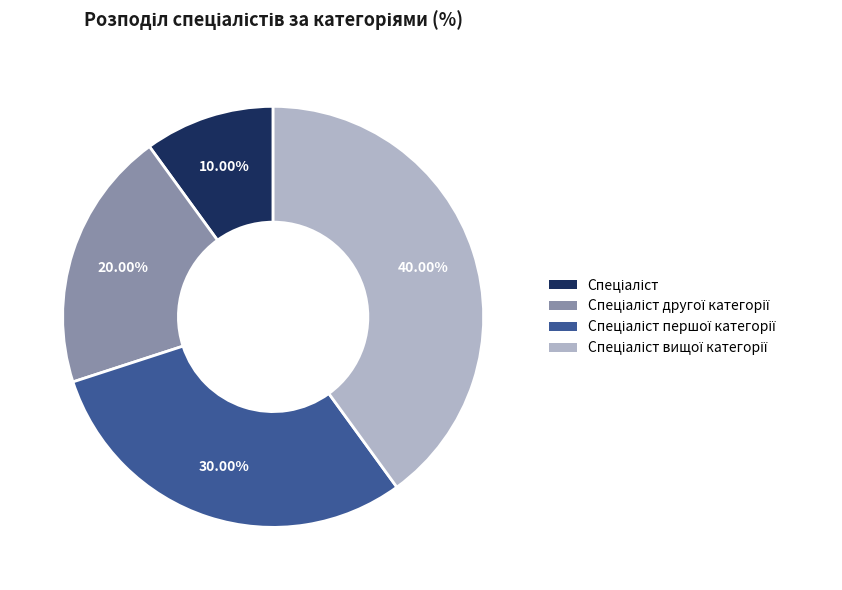

Is there a majority slice in this chart?

No